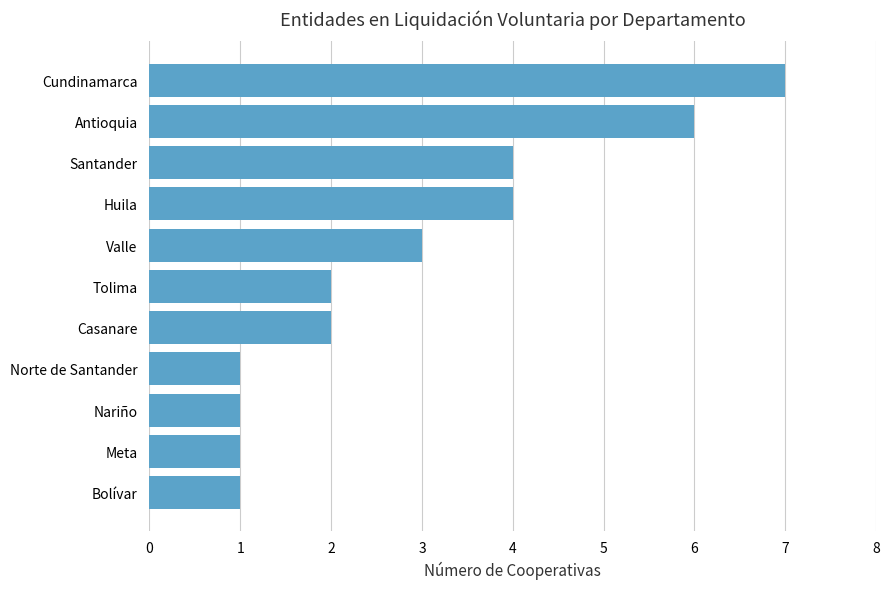

What is the difference between the maximum and minimum values?

6